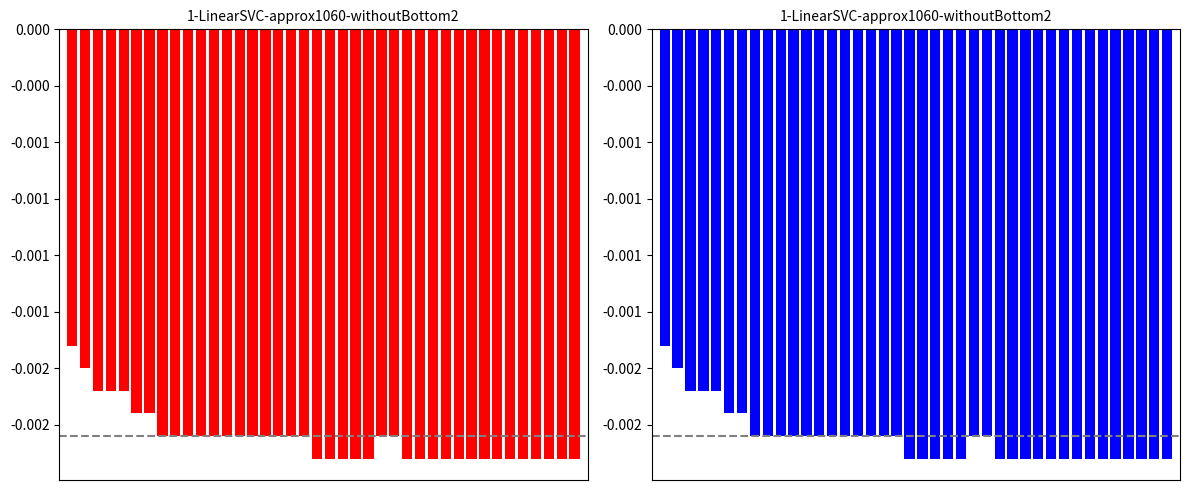

Count the number of data series in this chart.

1